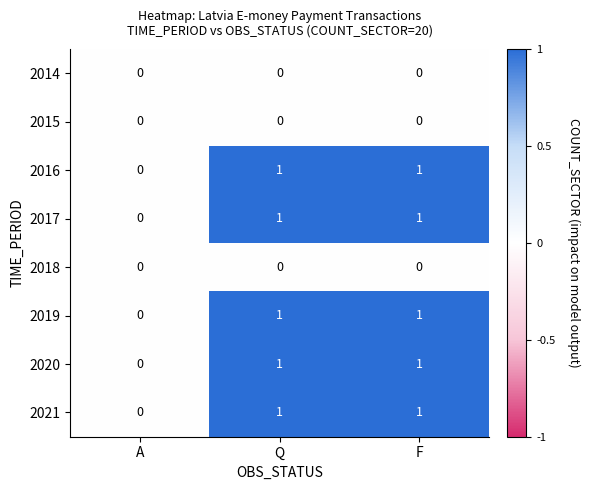

How many 2017 values are between 0 and 1?

3